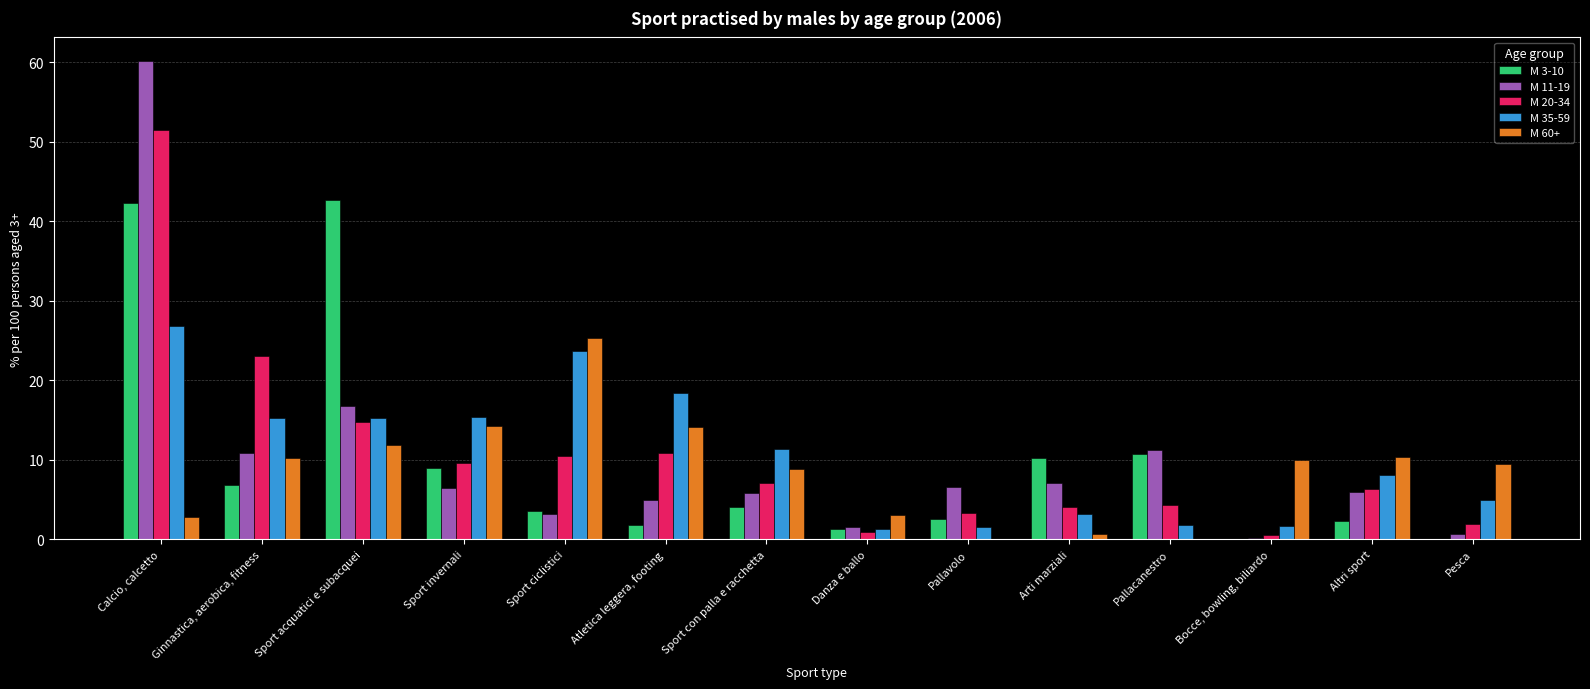

How many series are shown in this chart?

5